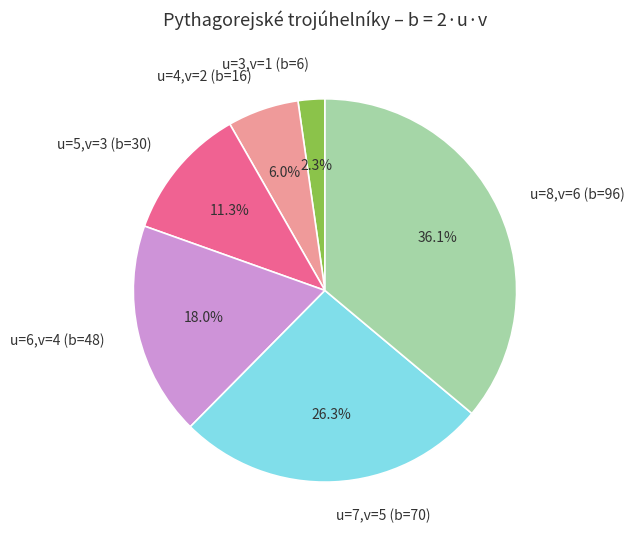

How many segments does this pie chart have?

6